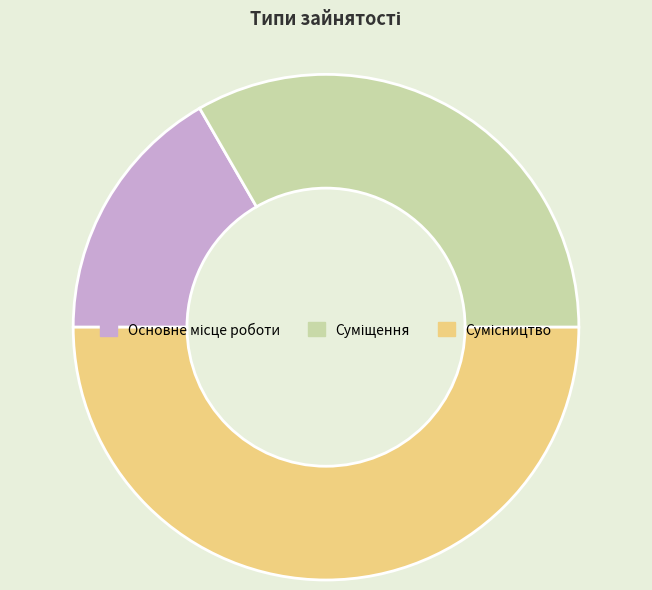

How many slices are in this pie chart?

3